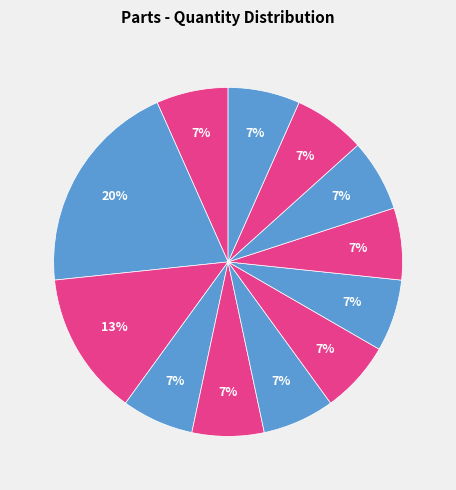

Rank the categories by value from lowest to highest.

Trigger seal, Washer (1), O-ring 23x1.6, O-ring 25x2.5, O-ring 26x1.5 Viton, O-ring 5.82x1.2 Viton, Circlip SGH 27, O-ring 23x1.2 Nitril, O-ring 7x1. Viton, Washer (2), Esd label, Needle bearing